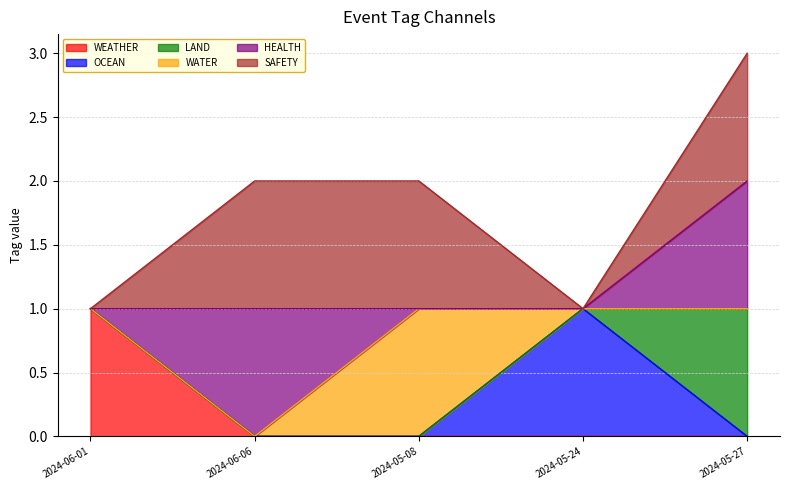

Does the chart have visible grid lines?

Yes